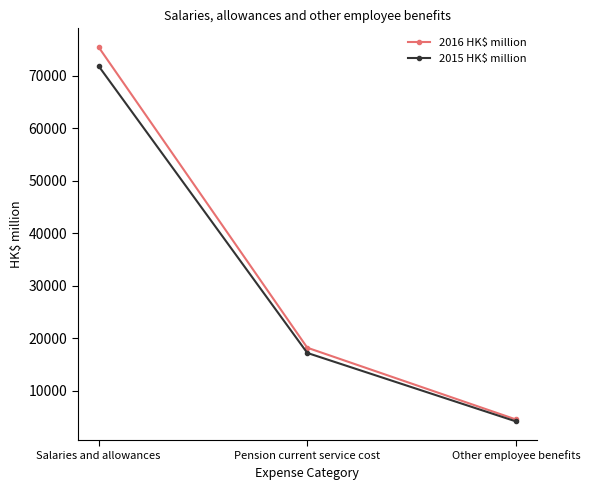

True or false: 2016 HK$ million has a value of 75503 at Salaries and allowances.

True